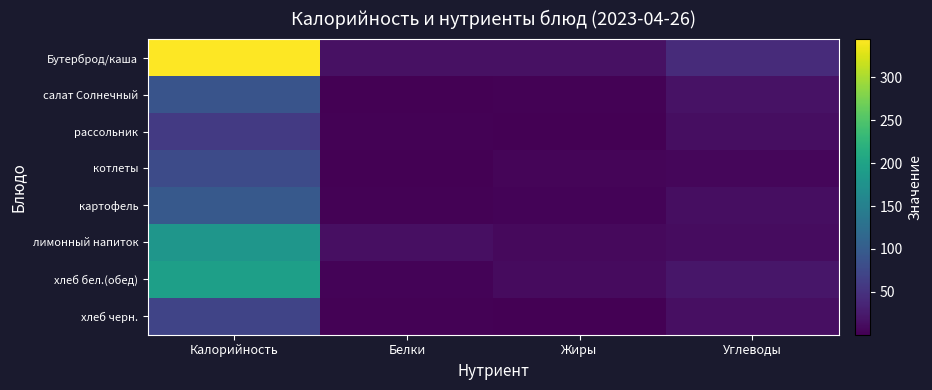

Count the number of data series in this chart.

8